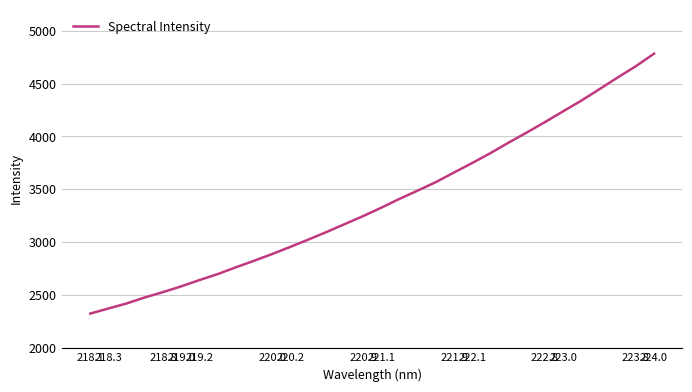

What is the minimum value shown in the chart?

2322.6